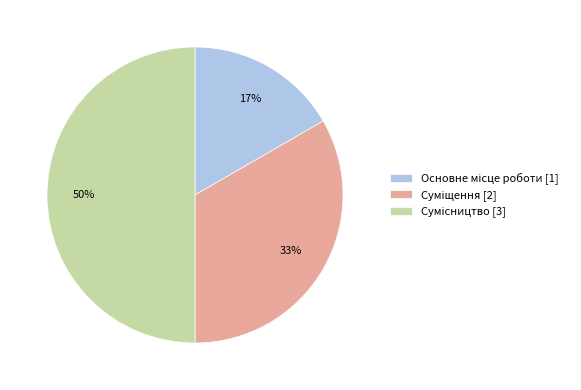

To the nearest percent, what is the average slice percentage?

33%